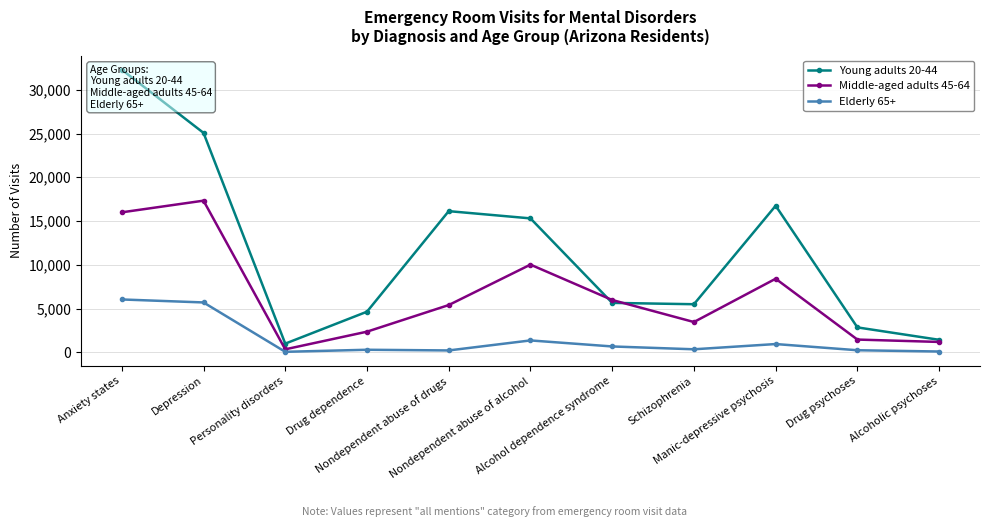

Is it true that Elderly 65+ equals 1613 at Anxiety states?

False